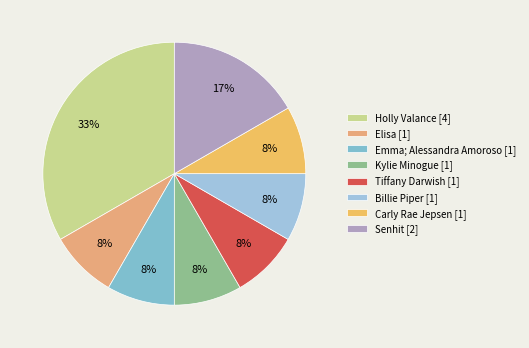

To the nearest percent, what is the combined percentage of Holly Valance and Kylie Minogue?

42%